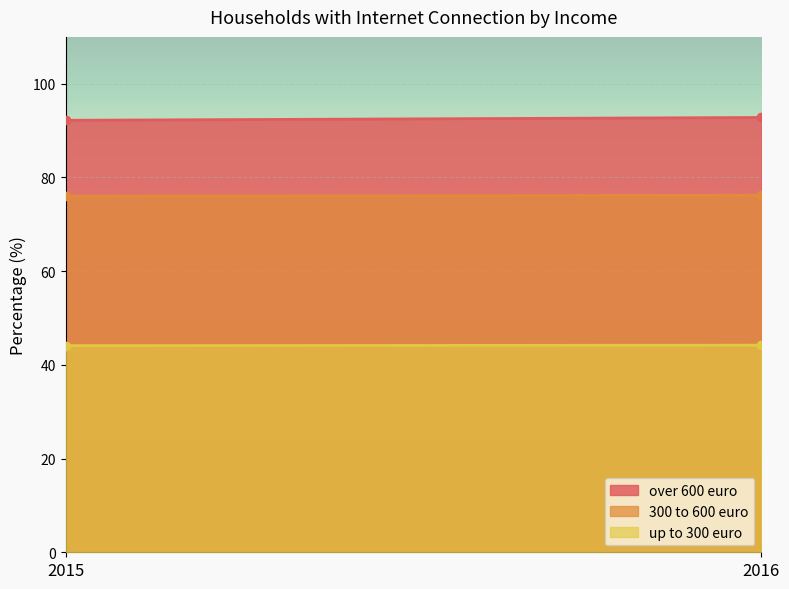

Which series has the widest spread of values?

over 600 euro